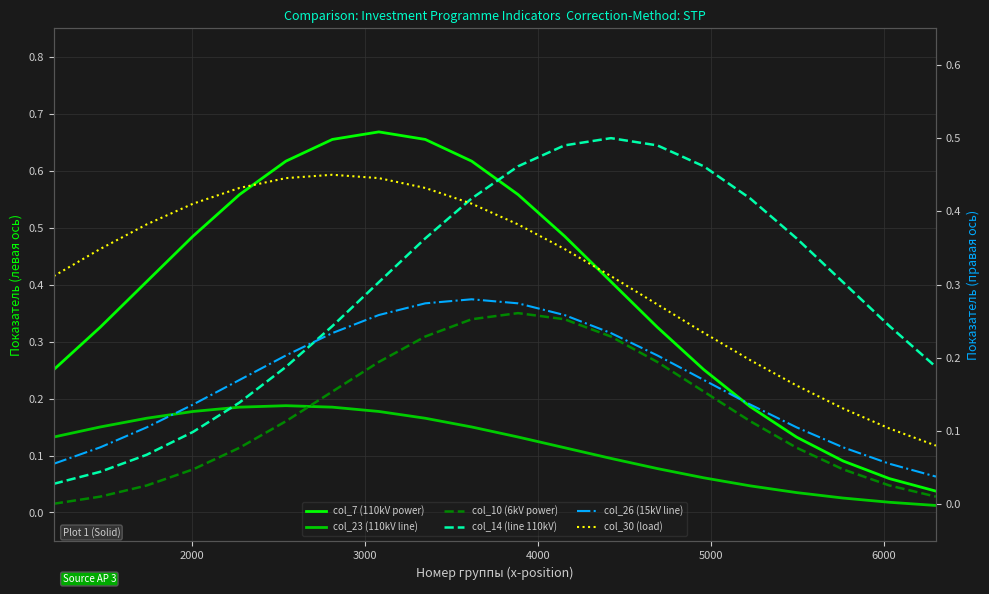

How many col_26 (15kV line) values are between 0 and 1?

20